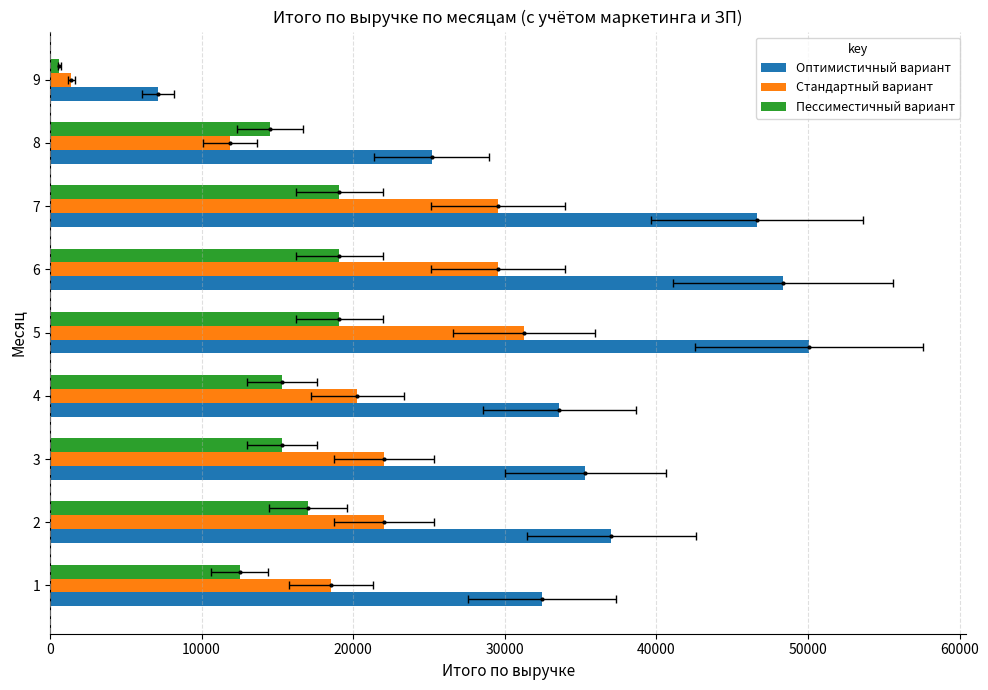

The value of Пессиместичный вариант at 8 is 19661. True or false?

False